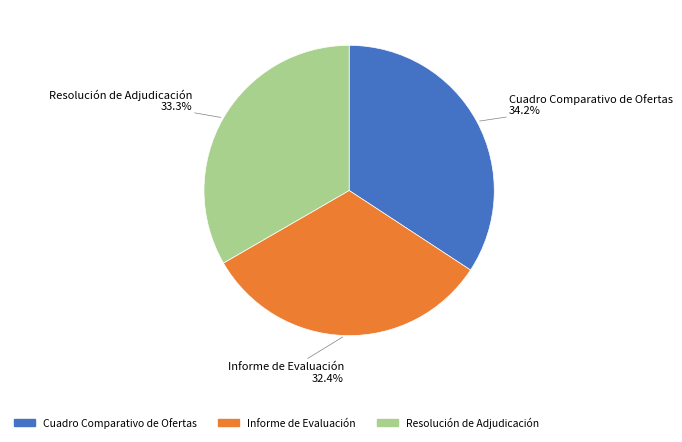

Count the number of slices in the pie.

3